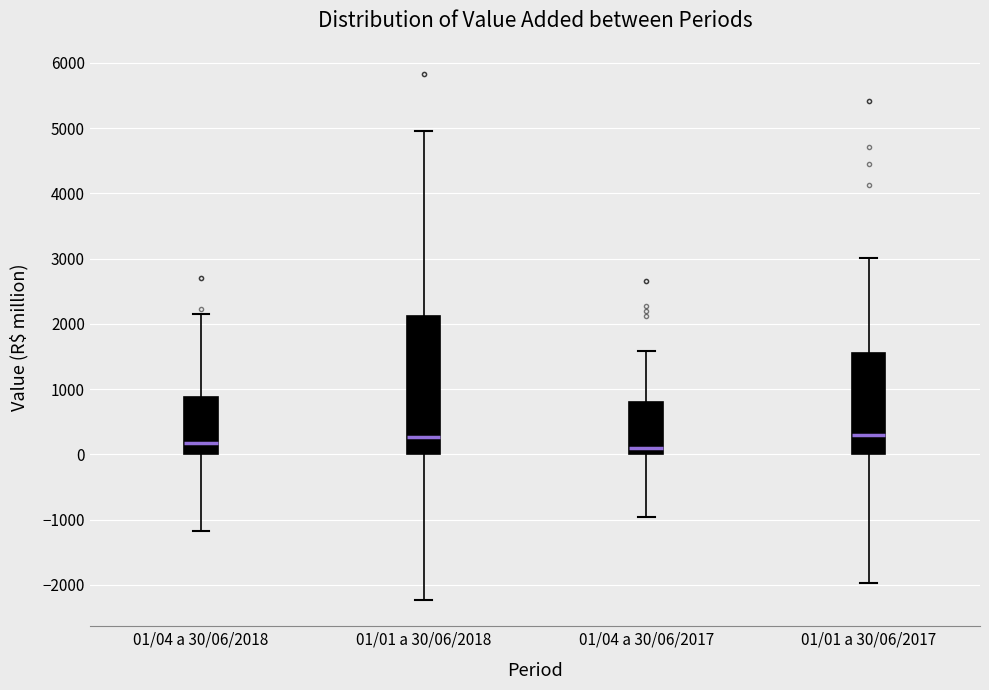

Reading left to right, transcribe this box plot: for each box, give where its median line is, the range the box spans, and where its two whiskers end, as read against the y-axis. The values are not printed on the chart, so give them approximately, as read against the axis.

01/04 a 30/06/2018: median 200, box 0 to 900, whiskers -1200 to 2200
01/01 a 30/06/2018: median 300, box 0 to 2100, whiskers -2200 to 5000
01/04 a 30/06/2017: median 100, box 0 to 800, whiskers -1000 to 1600
01/01 a 30/06/2017: median 300, box 0 to 1600, whiskers -2000 to 3000